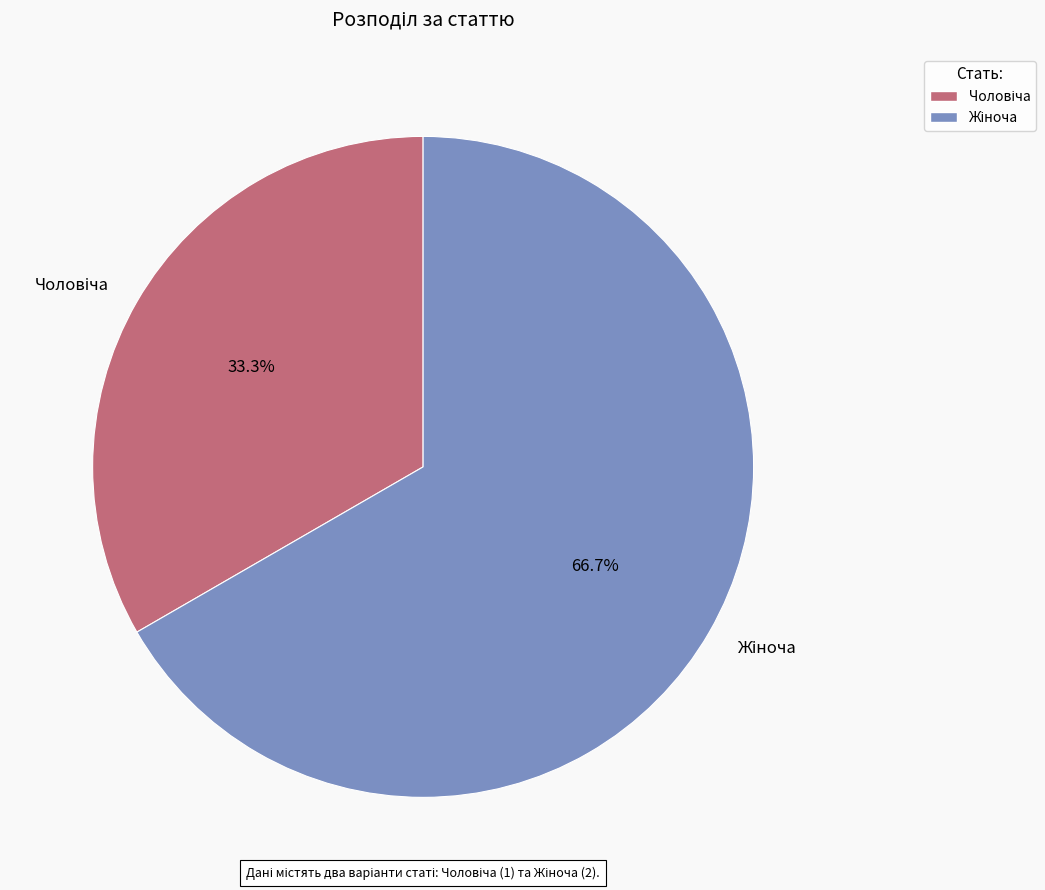

Is there a majority slice in this chart?

Yes